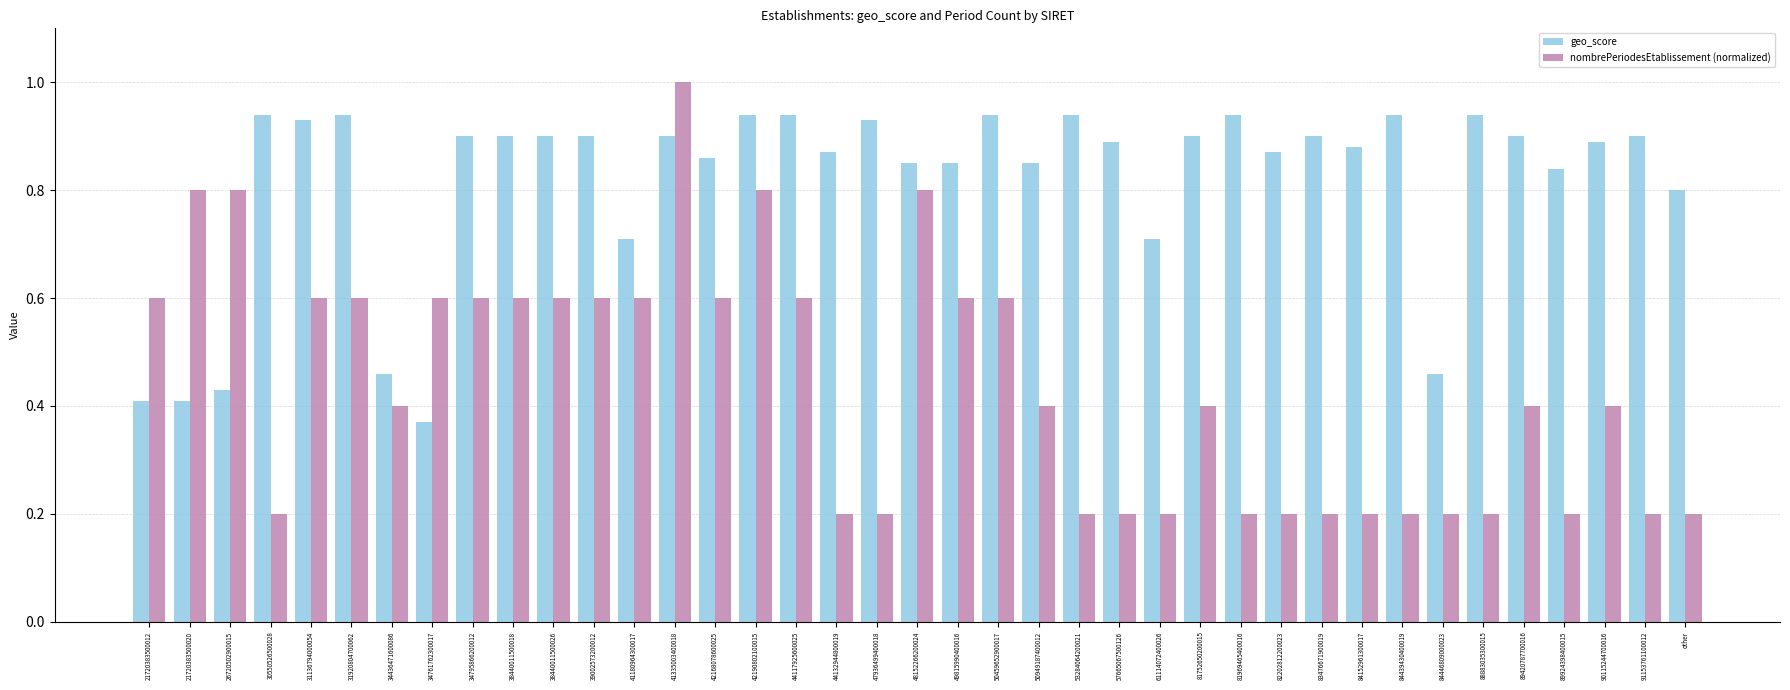

Between 41335003400018 and other, which series saw the biggest shift?

nombrePeriodesEtablissement (normalized)